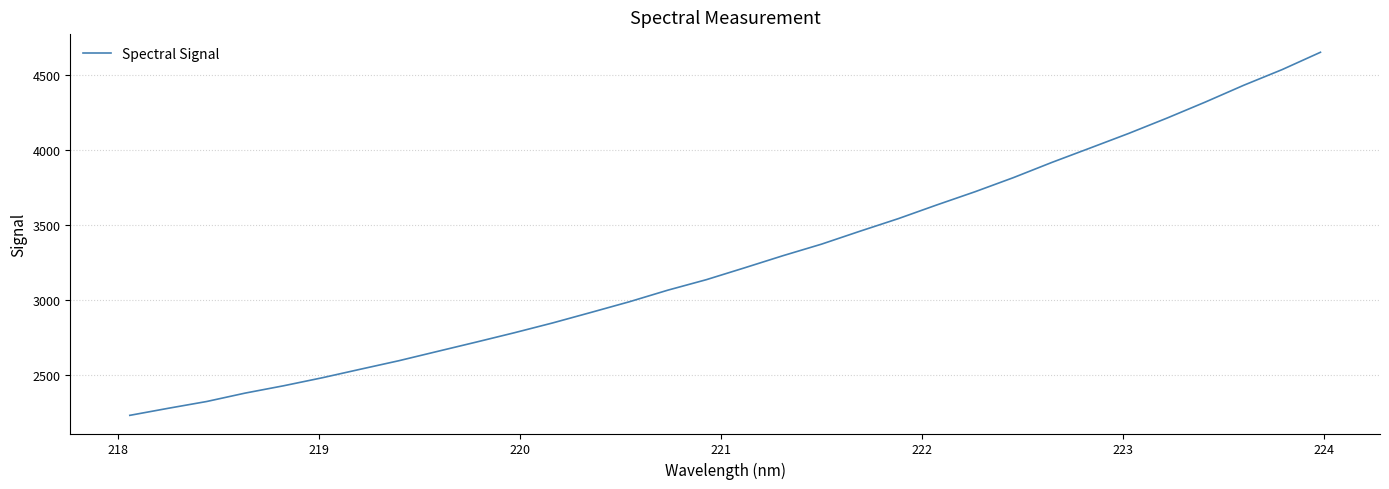

How many categories are shown in the chart?

32